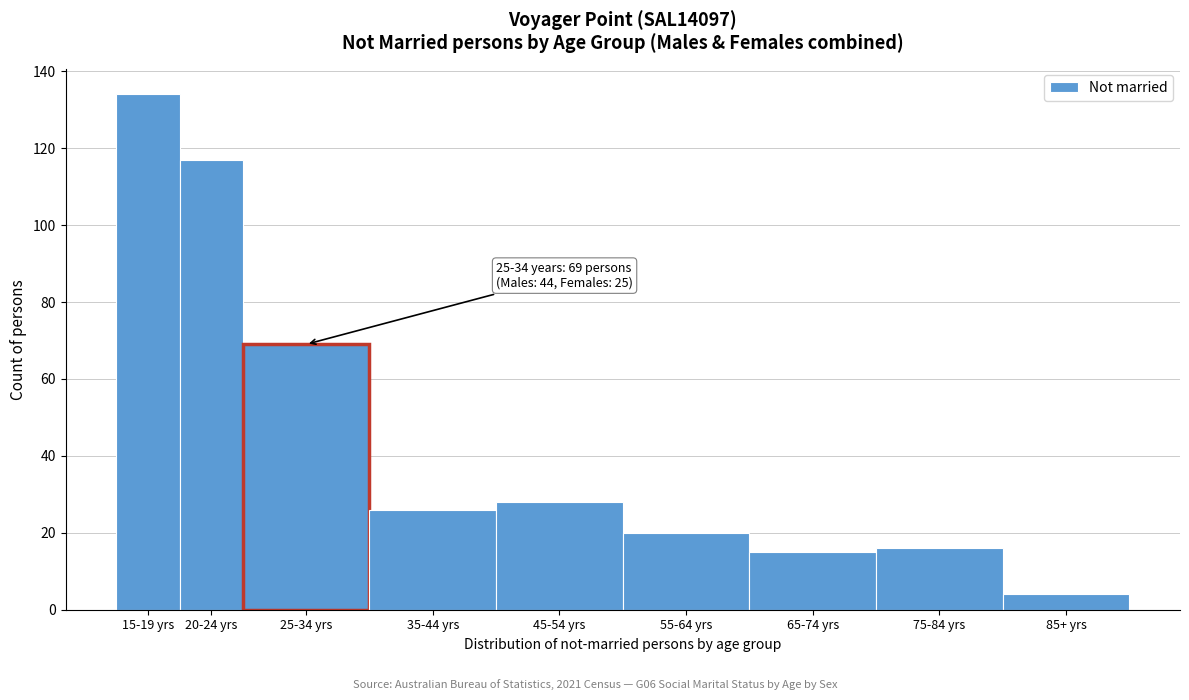

Reading left to right, list all the values displayed in this chart.

15-19 yrs=134	20-24 yrs=117	25-34 yrs=69	35-44 yrs=26	45-54 yrs=28	55-64 yrs=20	65-74 yrs=15	75-84 yrs=16	85+ yrs=4